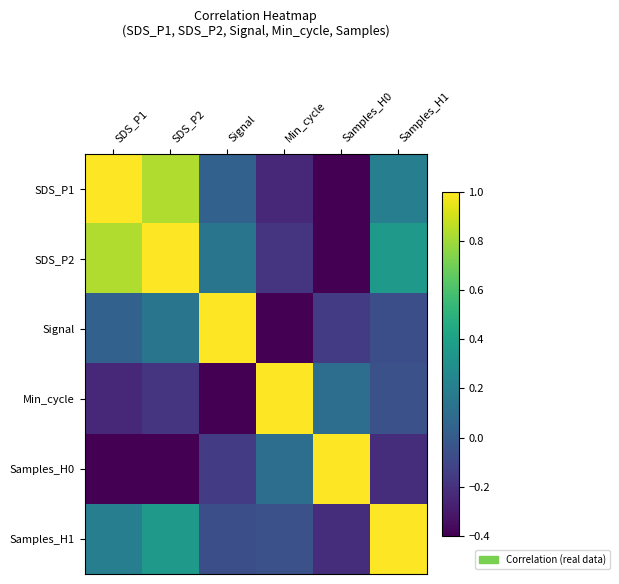

Which series has the largest total across all categories?

SDS_P2